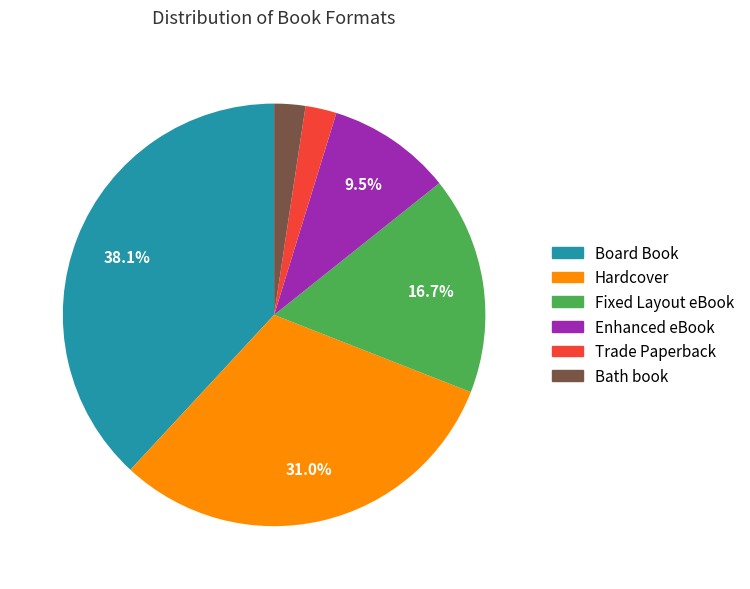

To the nearest percent, what is the difference between the Fixed Layout eBook and Enhanced eBook slice percentages?

7%